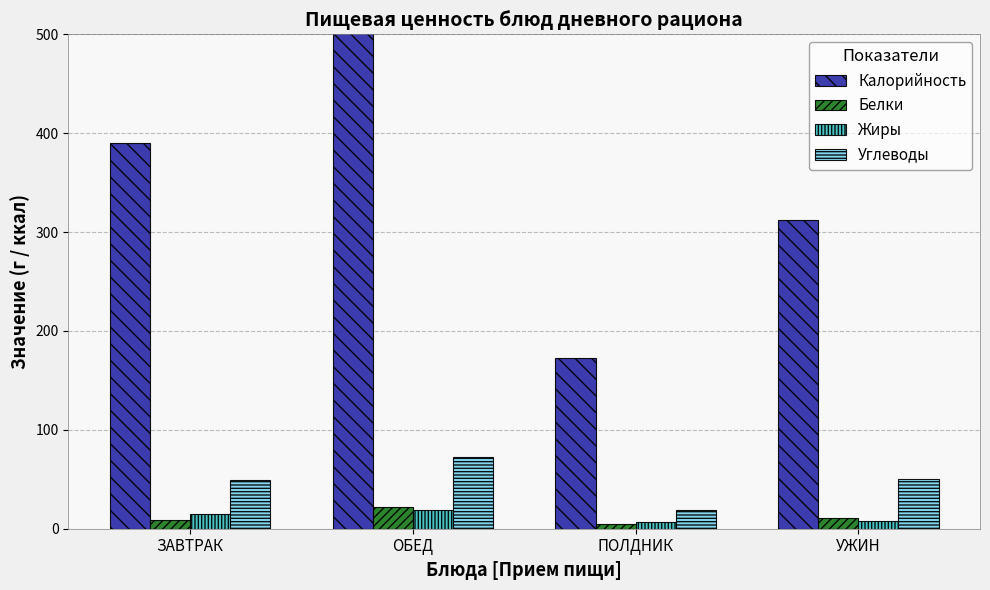

Where does the Углеводы series first go above 50?

ОБЕД